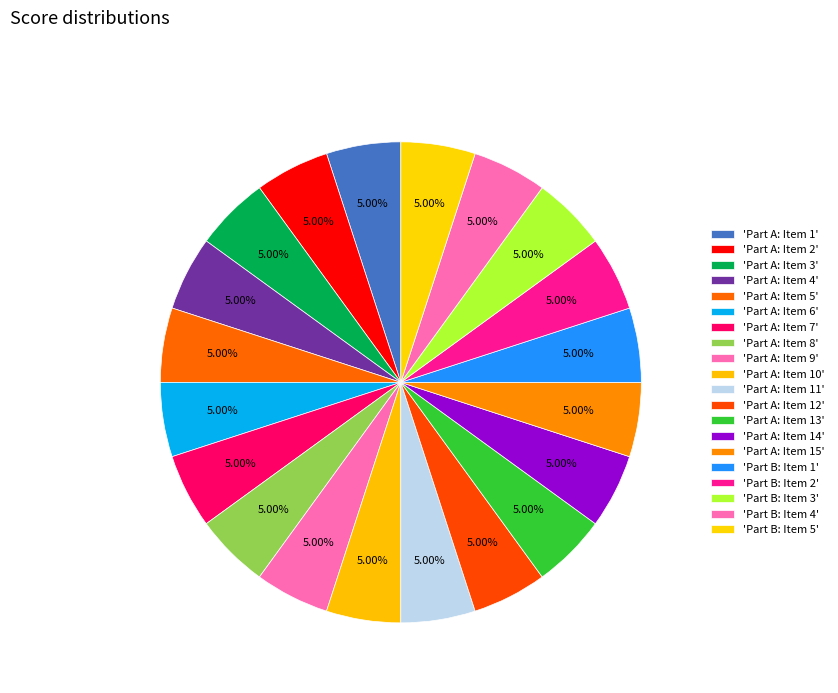

How many segments does this pie chart have?

20